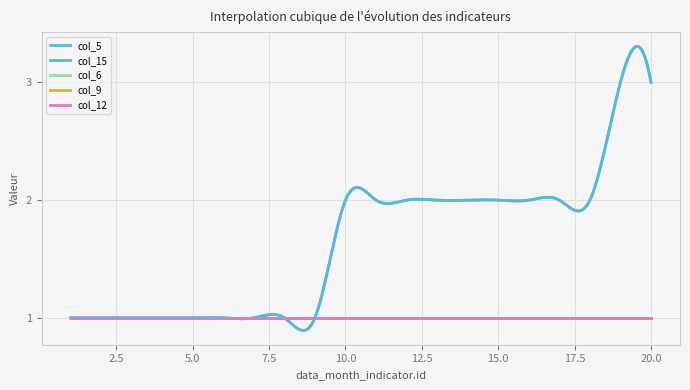

List the labels in order of col_9 value, smallest first.

1, 2, 3, 4, 5, 6, 7, 8, 9, 10, 11, 12, 13, 14, 15, 16, 17, 18, 19, 20